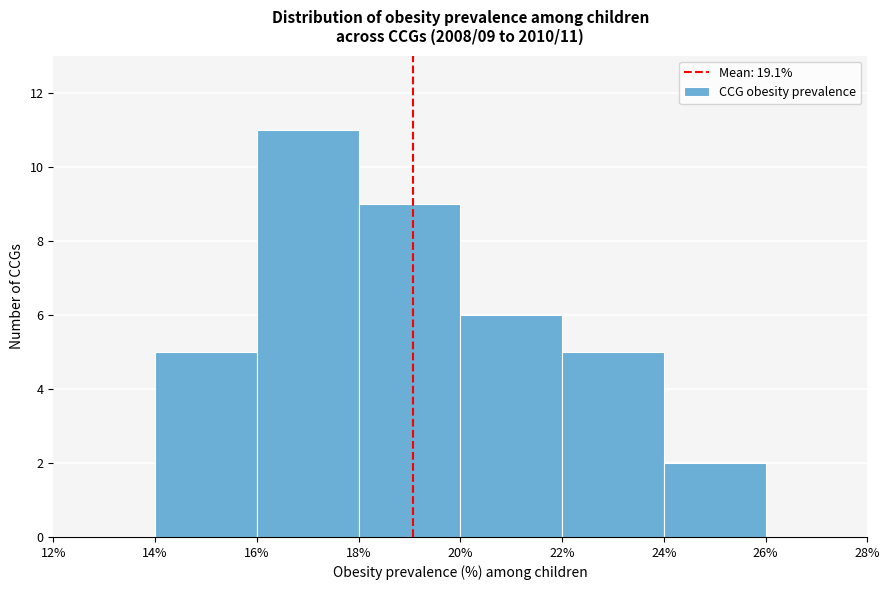

Over which range of the x-axis is the bar tallest?

16% to 18%